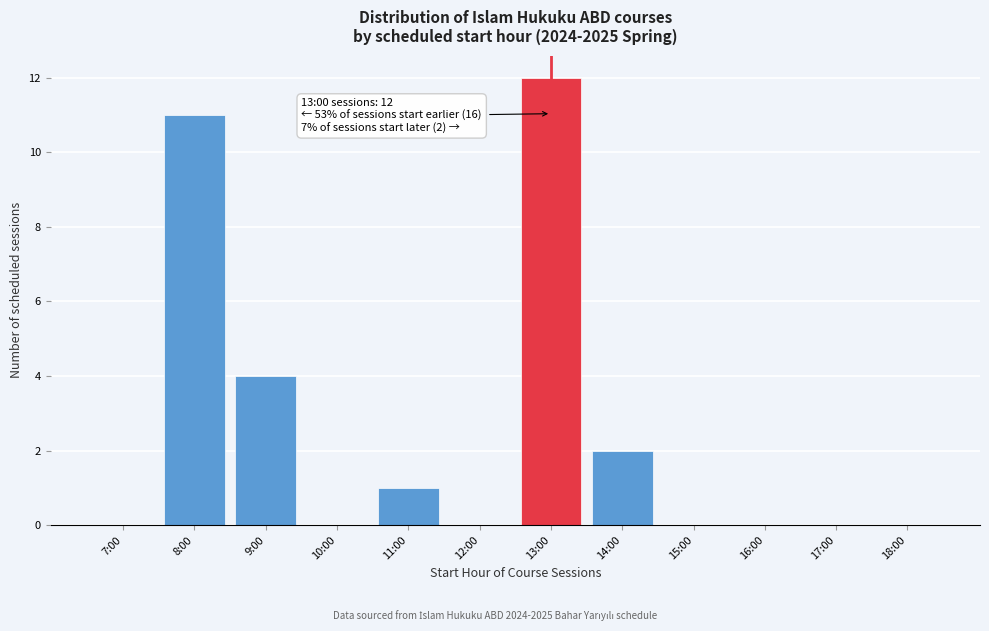

Reading right to left, list all the values displayed in this chart.

18:00=0	17:00=0	16:00=0	15:00=0	14:00=2	13:00=12	12:00=0	11:00=1	10:00=0	9:00=4	8:00=11	7:00=0